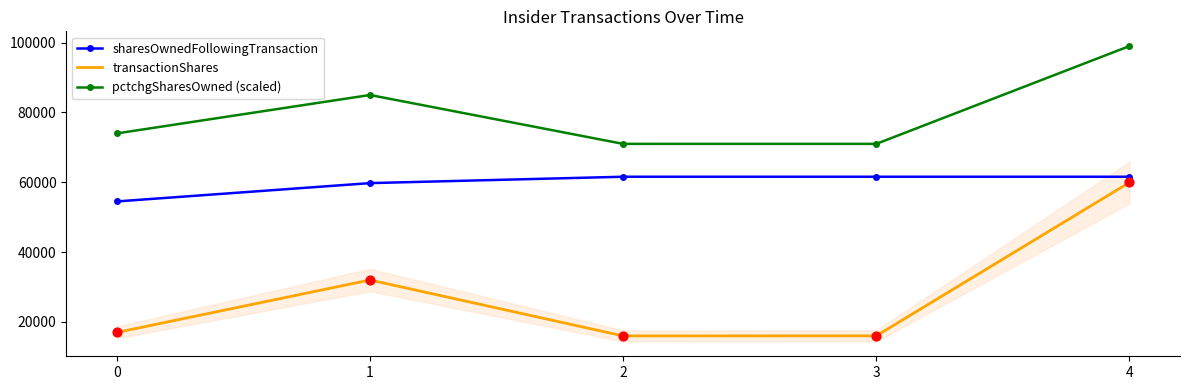

Which series has the largest Y range (max minus min)?

transactionShares